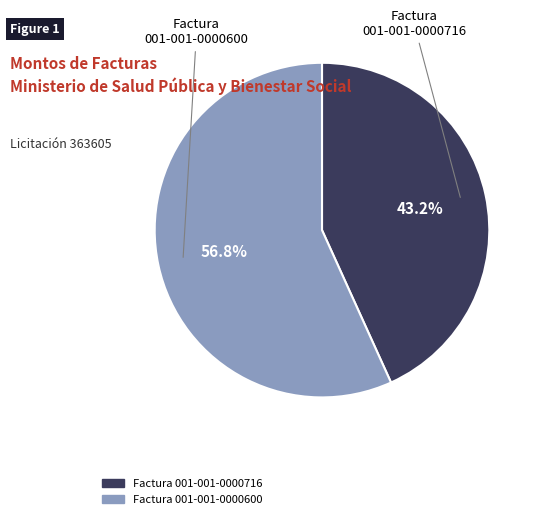

To the nearest percent, what is the average slice percentage?

50%